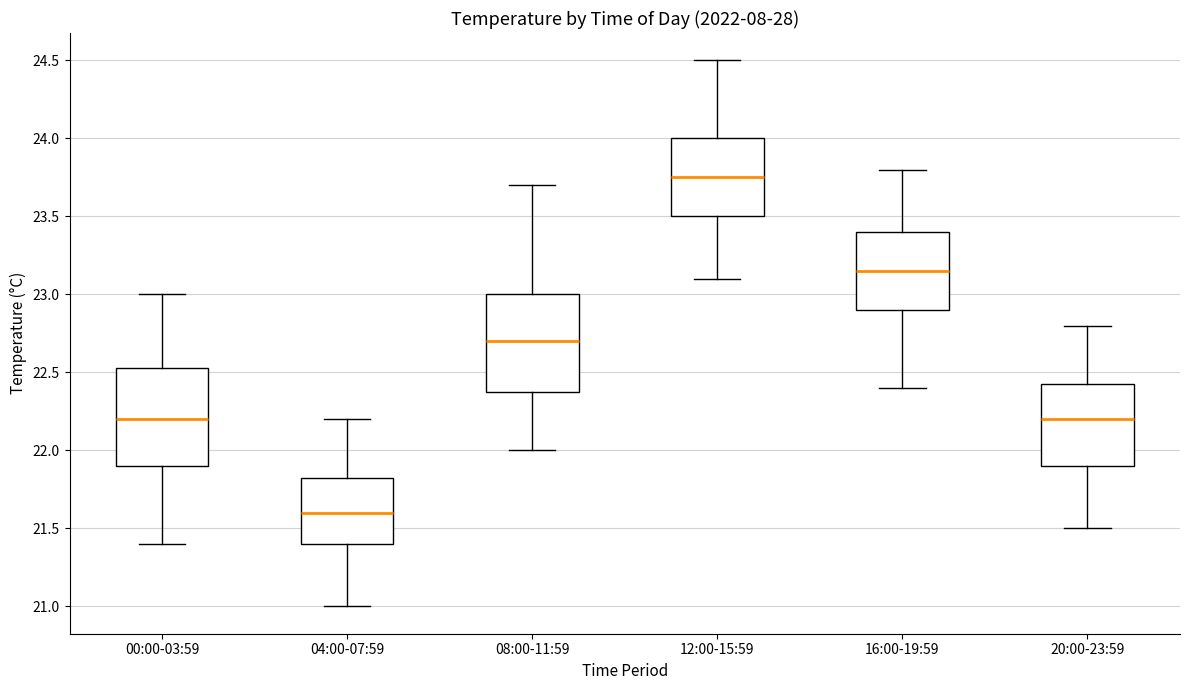

Which box has the highest median line?

12:00-15:59